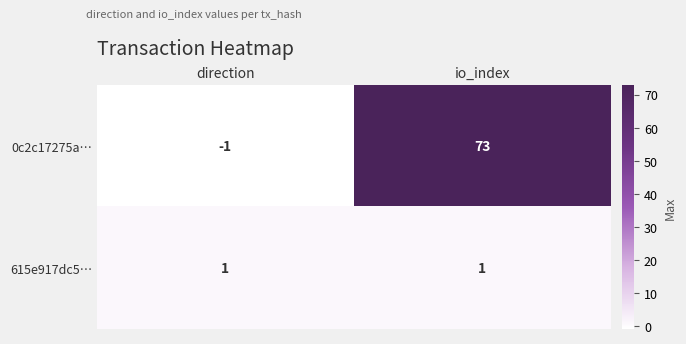

How many distinct data groups are displayed?

2